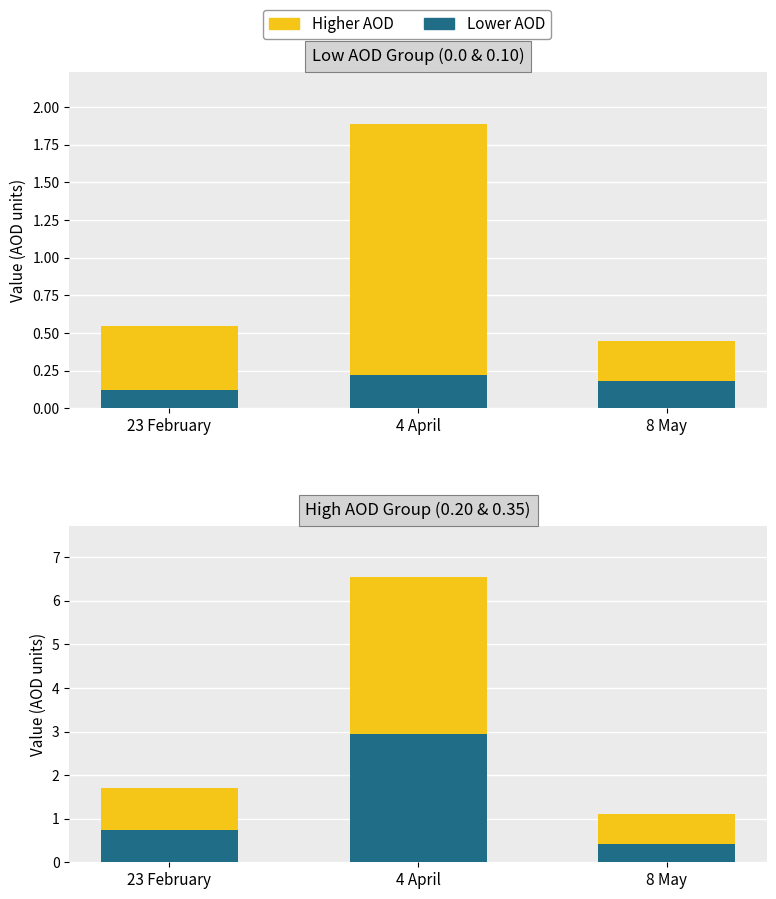

Reading right to left, transcribe all the data shown in this chart.

AOD = 0.0: 8 May=0.2	4 April=0.2	23 February=0.1
AOD = 0.10: 8 May=0.3	4 April=1.7	23 February=0.4
AOD = 0.20: 8 May=0.4	4 April=2.9	23 February=0.7
AOD = 0.35: 8 May=0.7	4 April=3.6	23 February=1.0